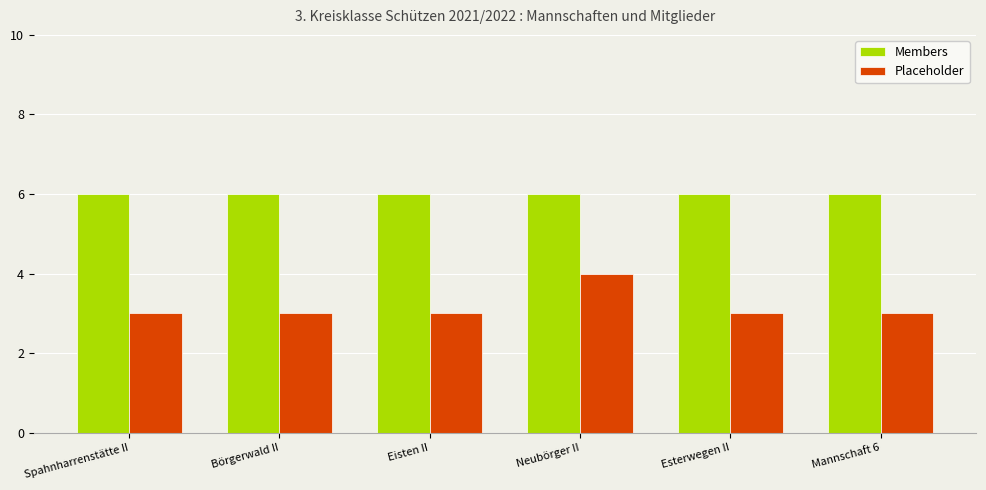

Count the Placeholder values in the range 3 to 4.

6